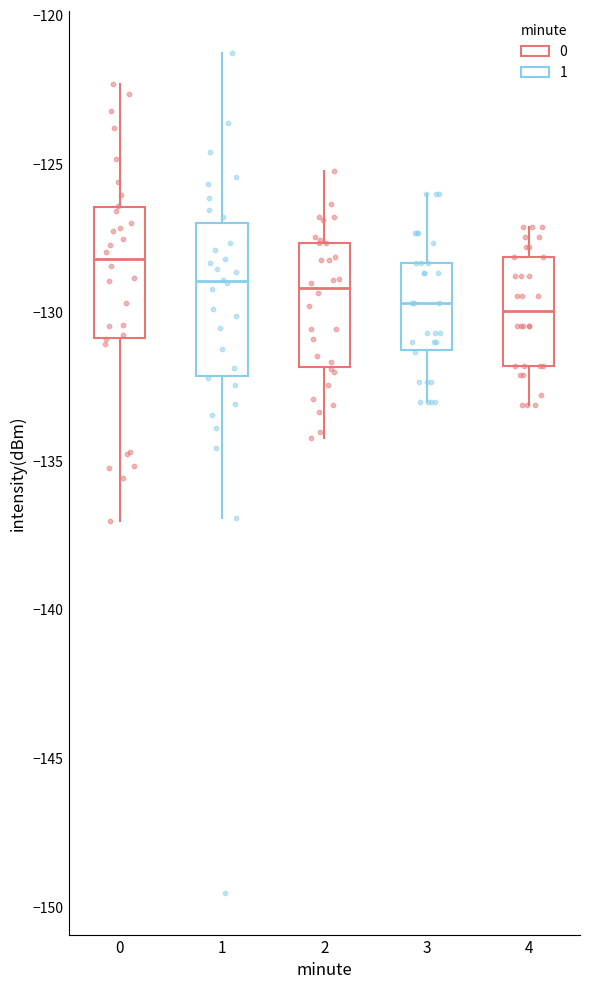

Where is the upper edge of the box at x = 0 on the y-axis? The values are not printed on the chart, so give them approximately, as read against the axis.

-126.5